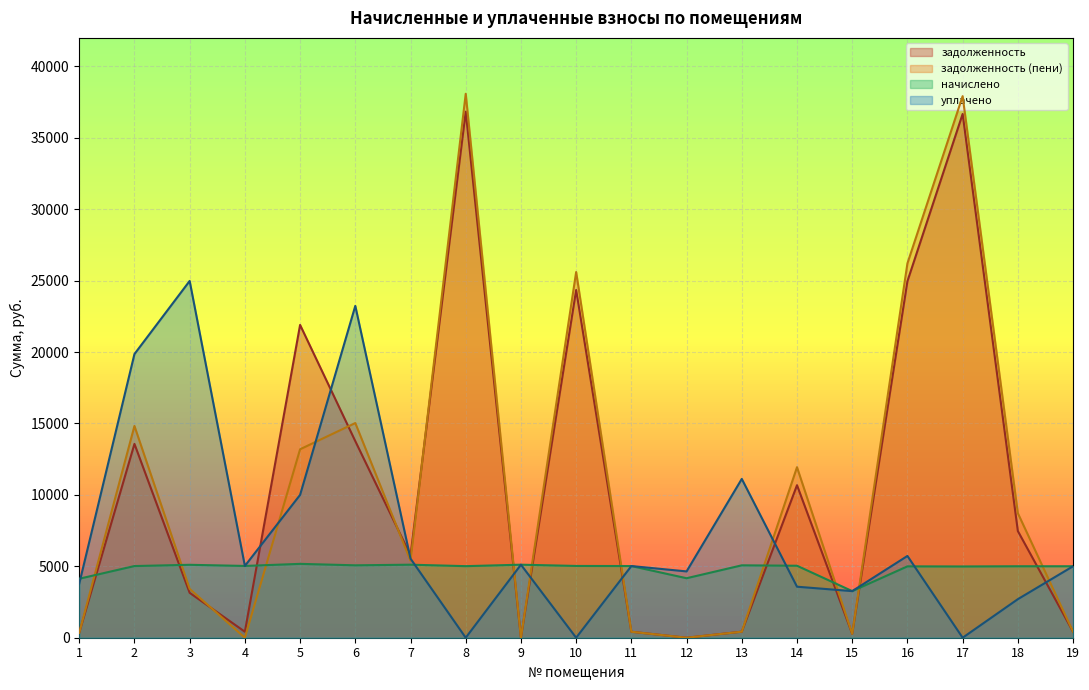

What are all the series names shown in the legend?

задолженность, задолженность (пени), начислено, уплачено